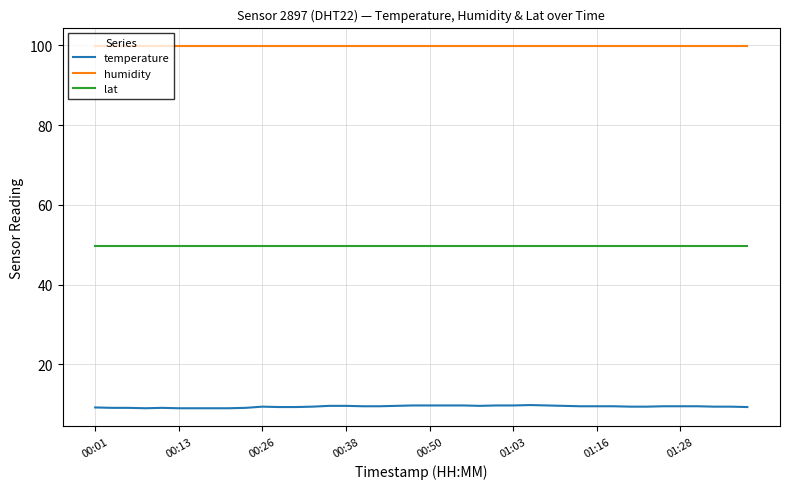

What are all the series names shown in the legend?

temperature, humidity, lat